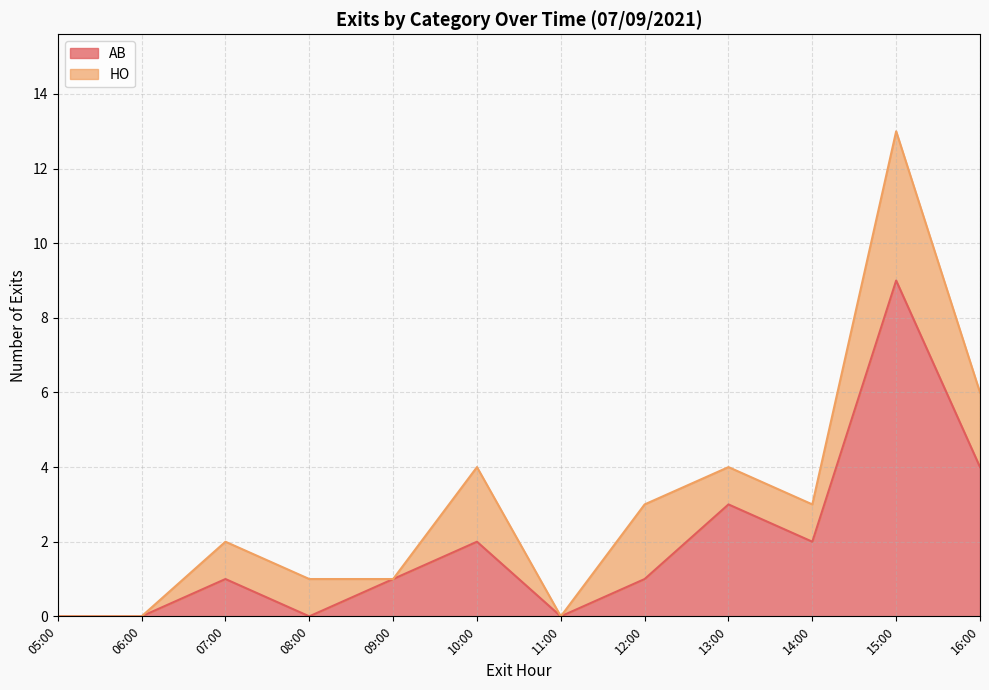

Is it true that AB equals 4 at 05:00?

False